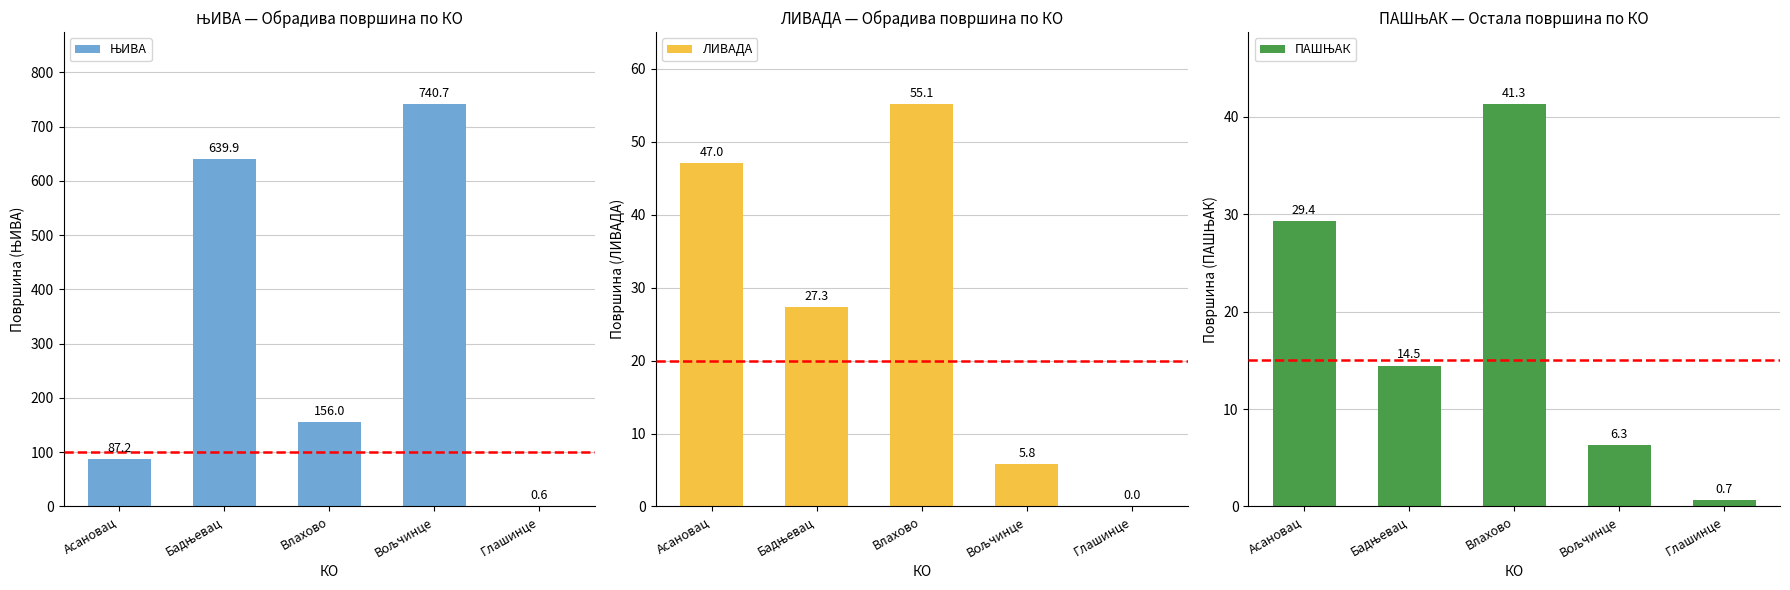

What is the difference between the ПАШЊАК values at Глашинце and Влахово?

40.6